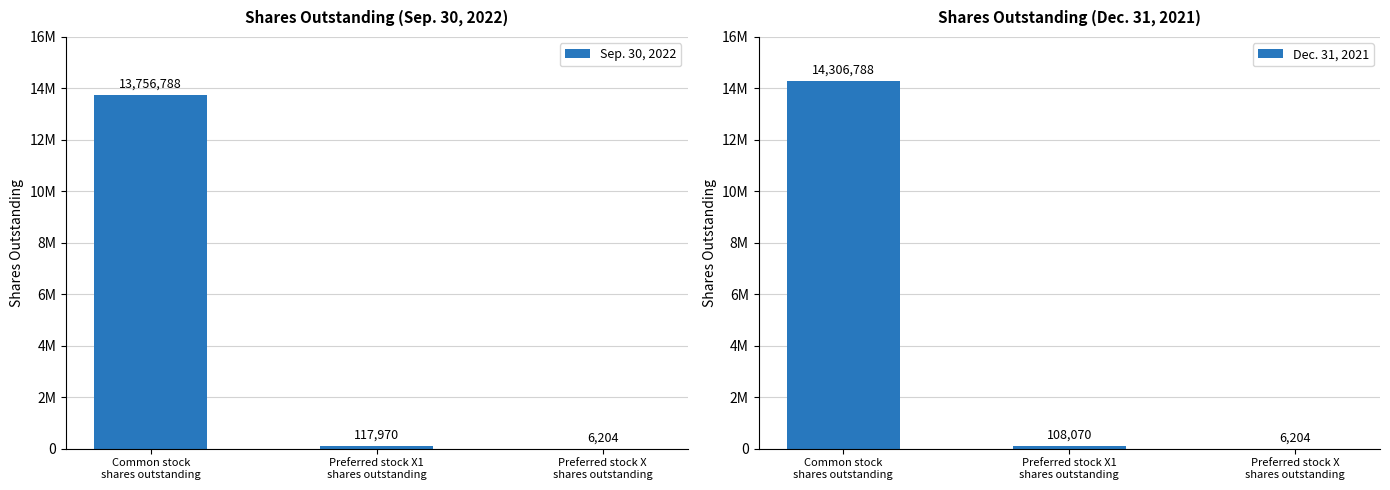

Is the value of Sep. 30, 2022 at Preferred stock X1
shares outstanding greater than the value of Dec. 31, 2021 at Common stock
shares outstanding?

No